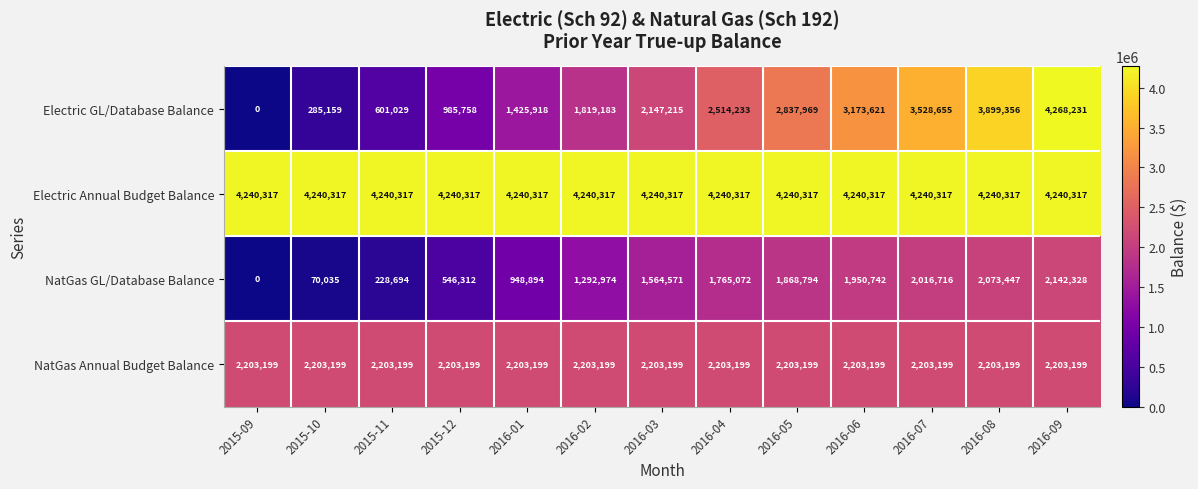

What is the difference between the highest and lowest values at 2016-04?

2475245